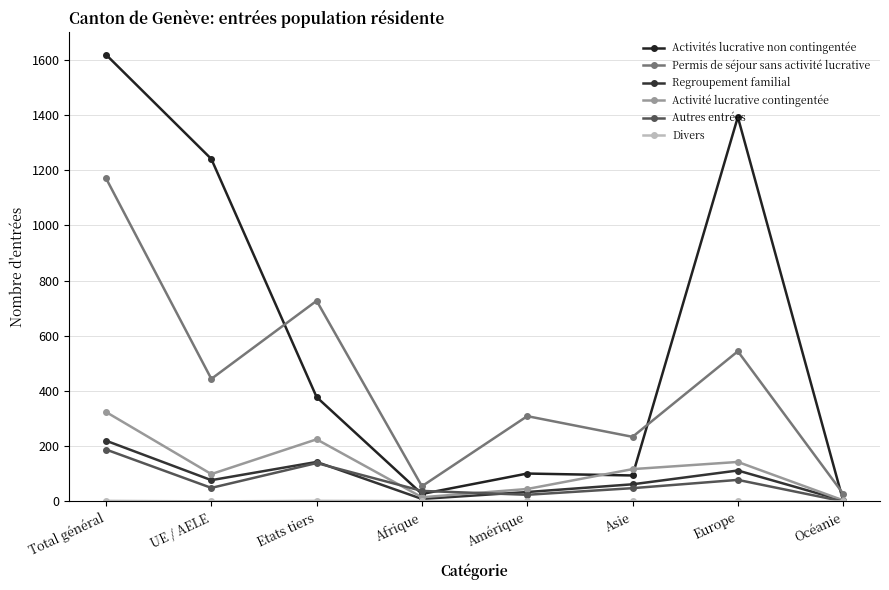

Which category has the lowest value in the Autres entrées series?

Océanie